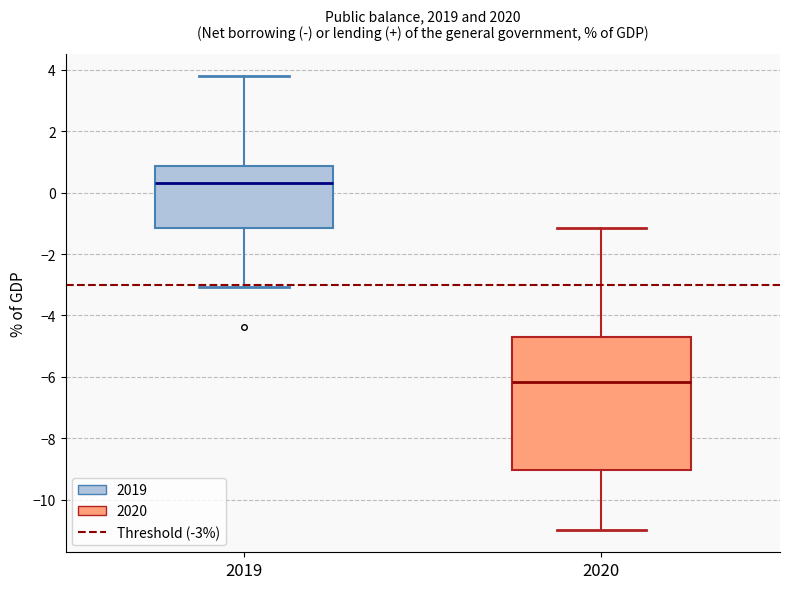

Which box is the tallest, from its lower edge to its upper edge?

2020